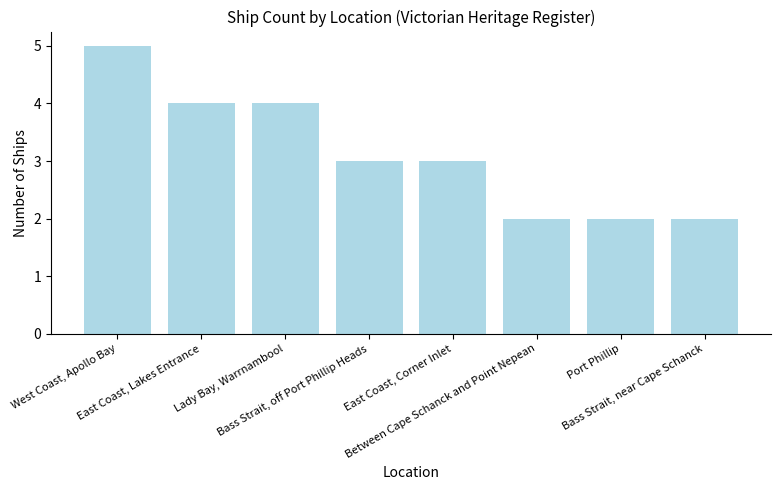

What is the sum of the values at Lady Bay, Warrnambool and Bass Strait, off Port Phillip Heads?

7